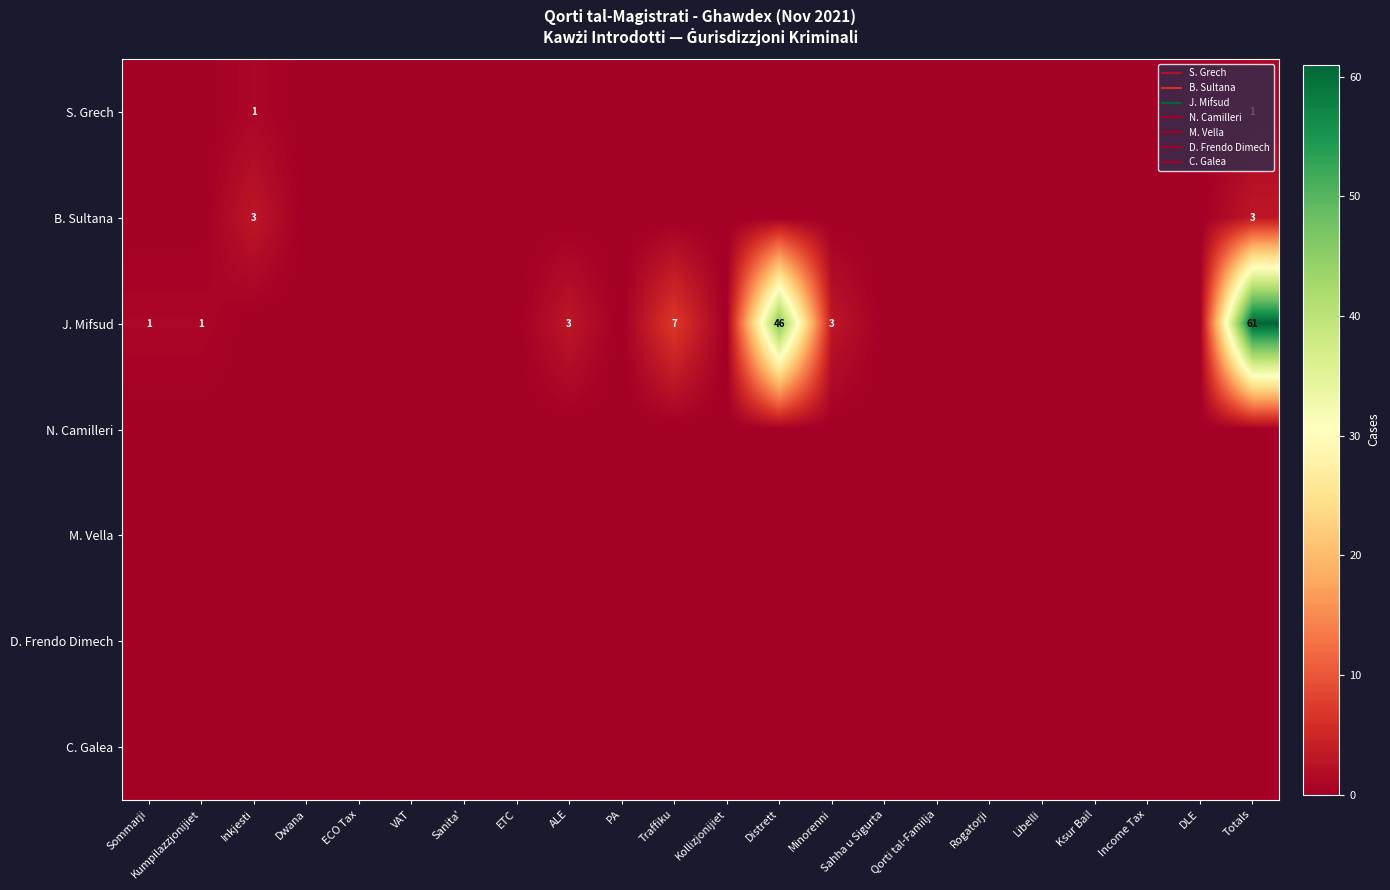

How many S. Grech values are between 0 and 1?

22